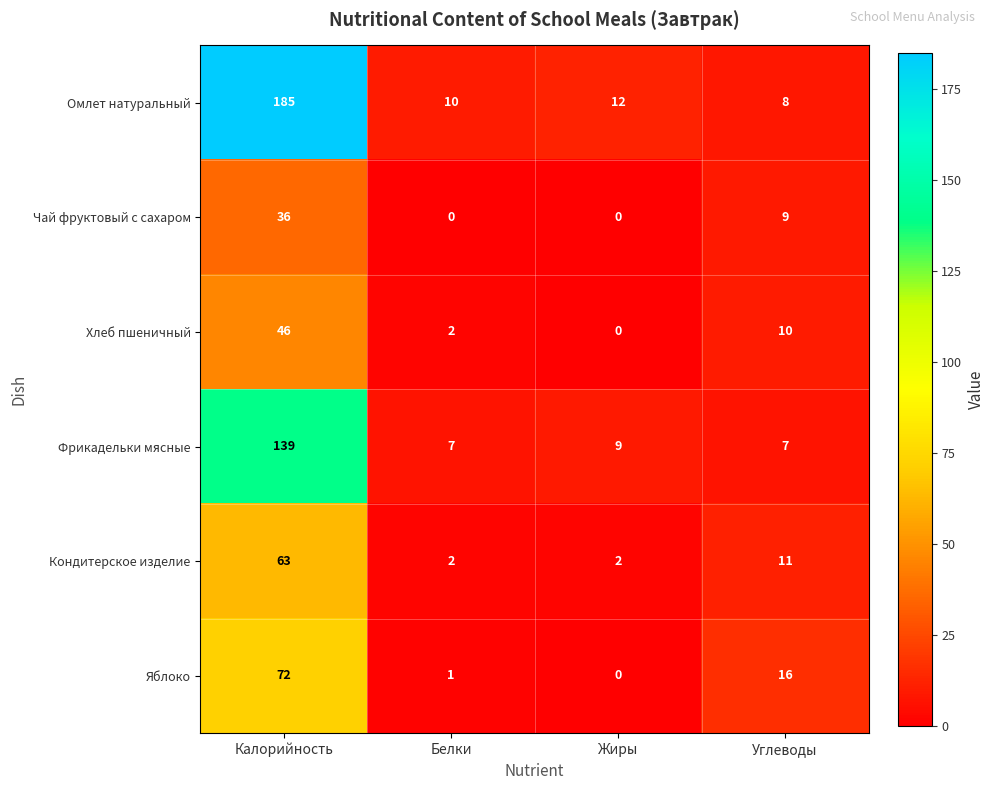

The Яблоко series shows 1 at Белки. True or false?

True